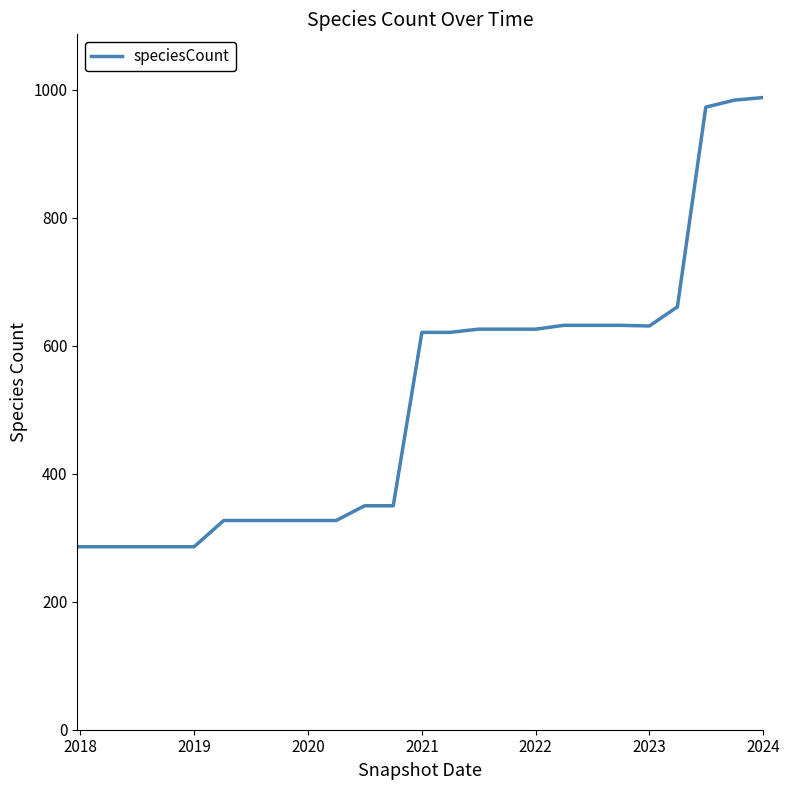

What is the difference between the maximum and minimum values?

702